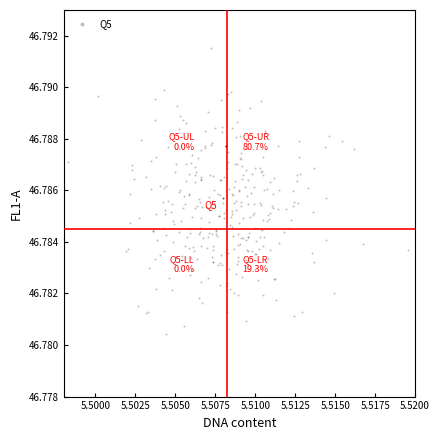

How many data points are displayed?

325